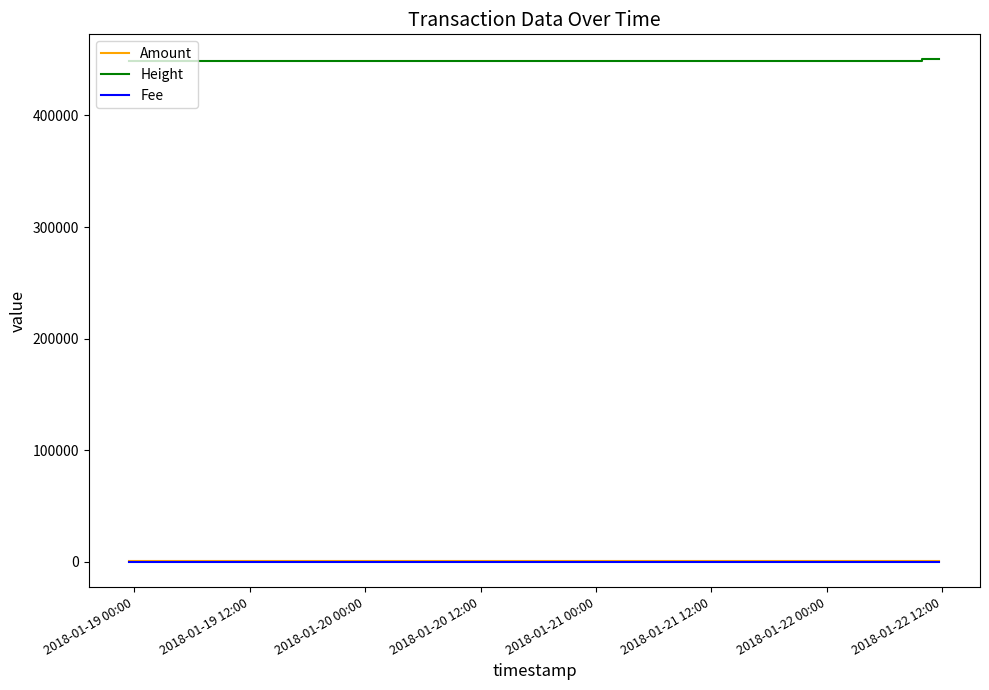

True or false: Fee and Height intersect in this chart.

False